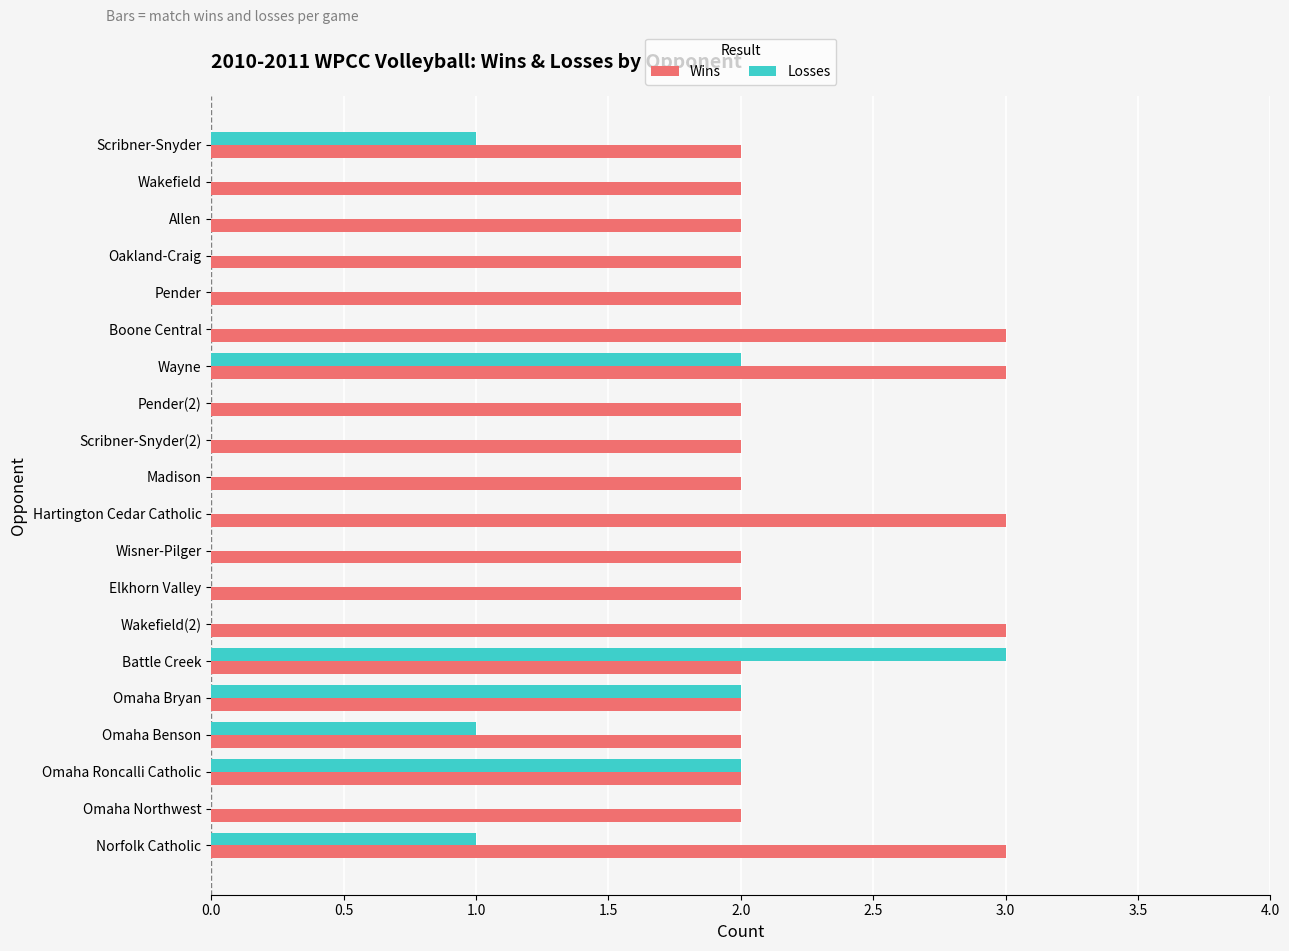

The value of Losses at Madison is 0. True or false?

True